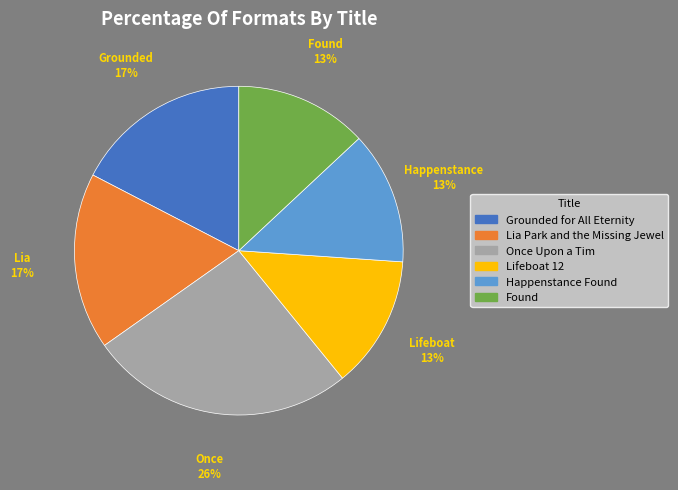

Does any single category account for the majority?

No